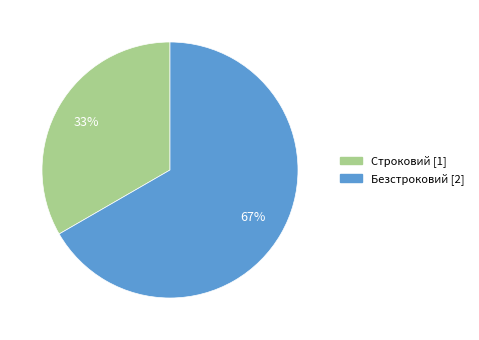

Which category has the smallest portion of the pie?

Строковий